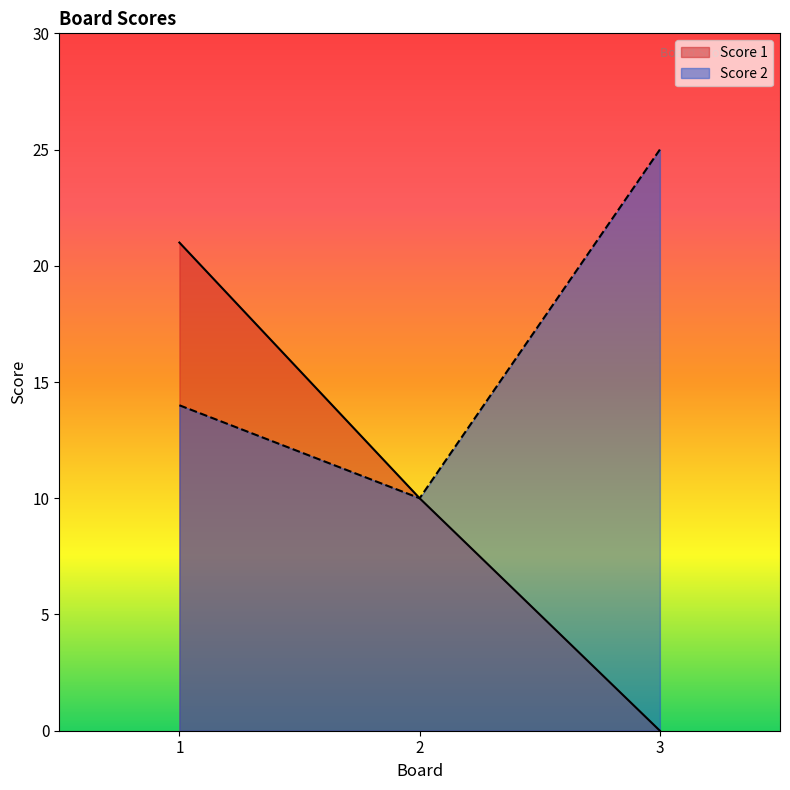

Which series has the widest spread of values?

Score 1